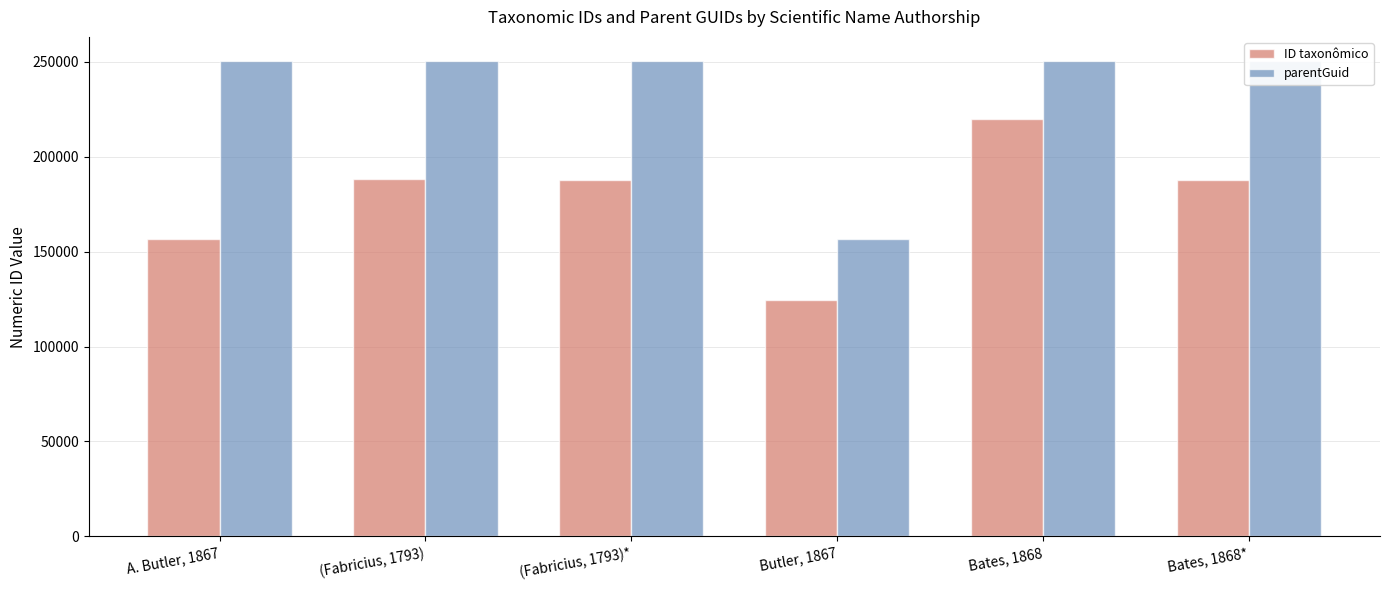

What is the sum of the parentGuid values at Bates, 1868* and Bates, 1868?

501082